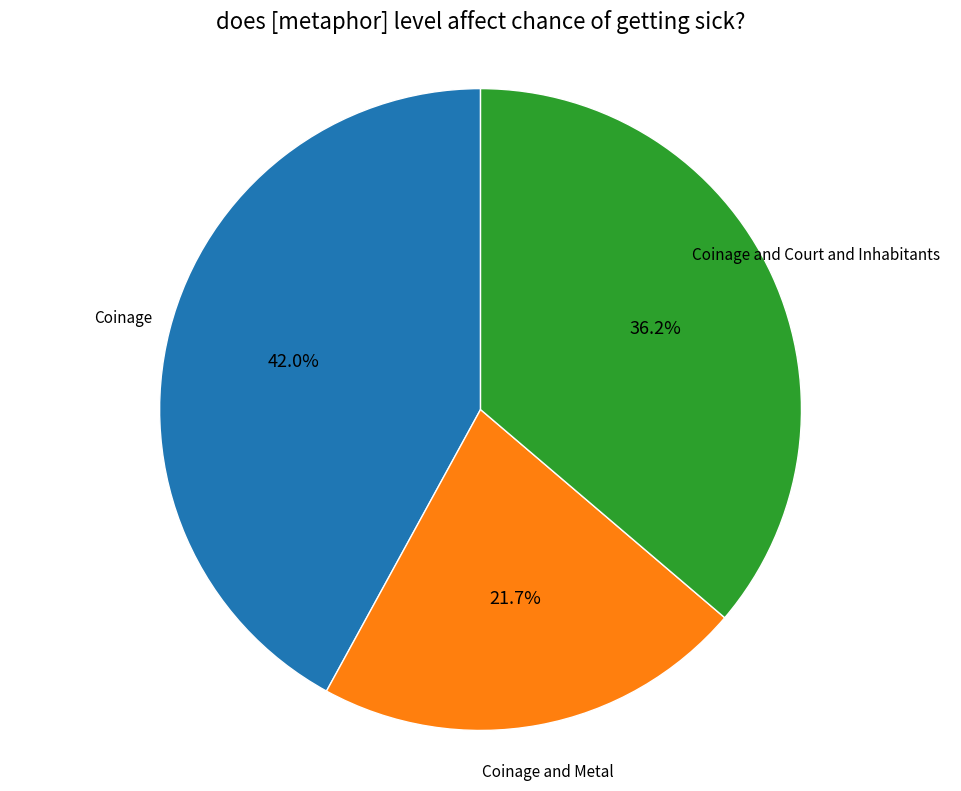

Is there a majority slice in this chart?

No